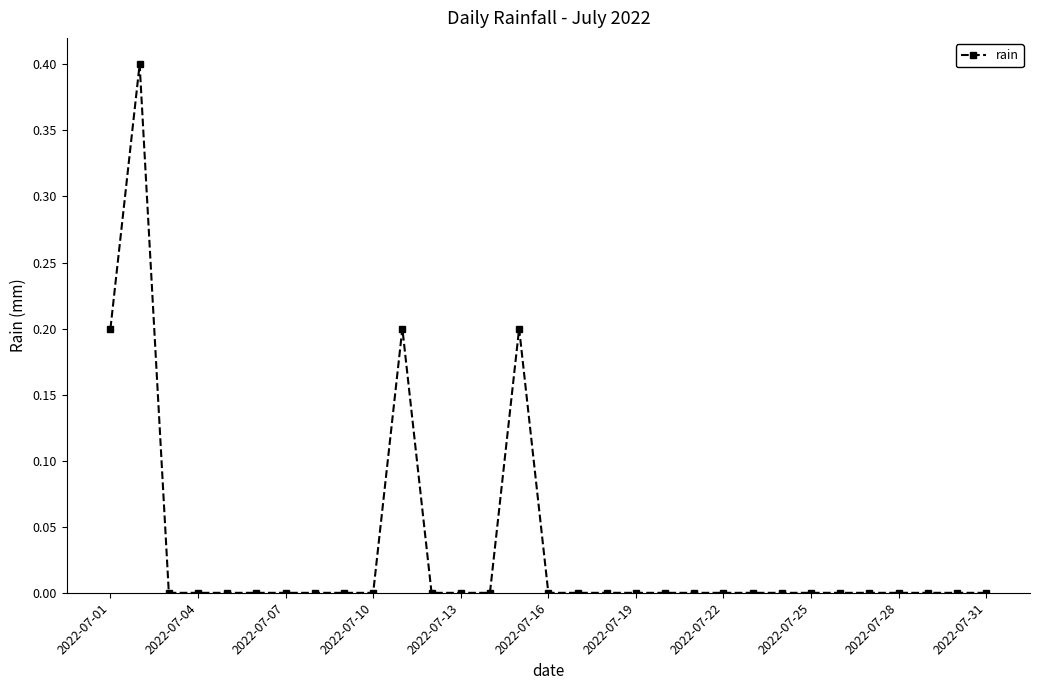

What is the greatest value displayed?

0.4